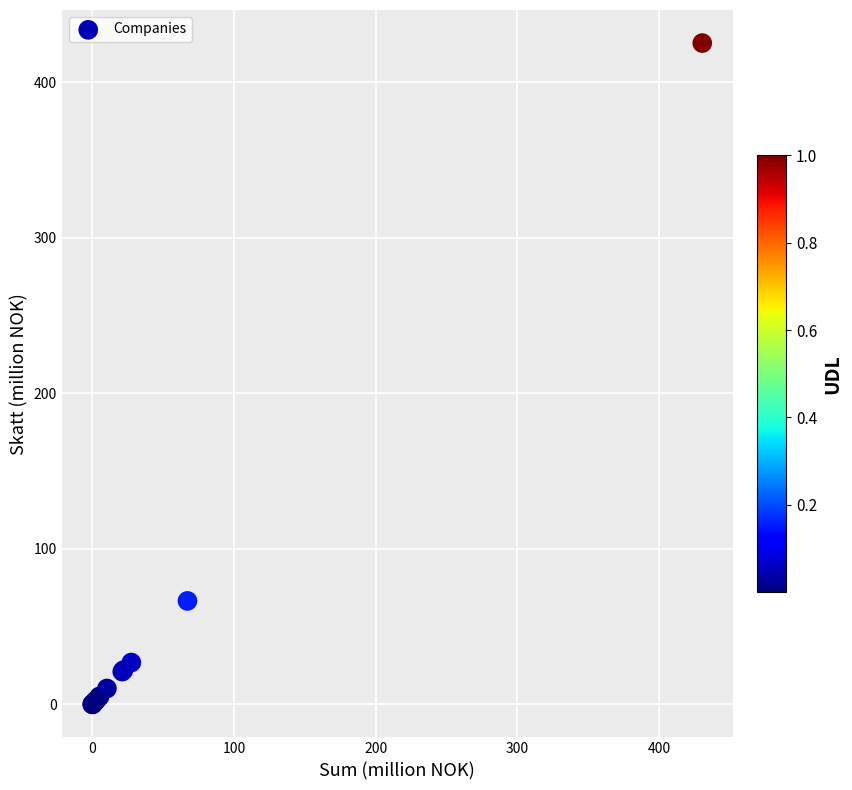

What Y value in the scatter plot is closest to 212?

66.5